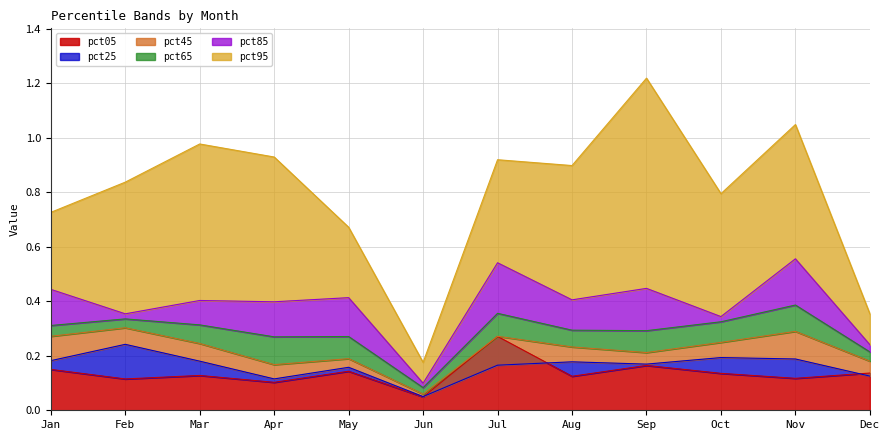

Is it true that pct25 equals 0.1 at Jul?

False